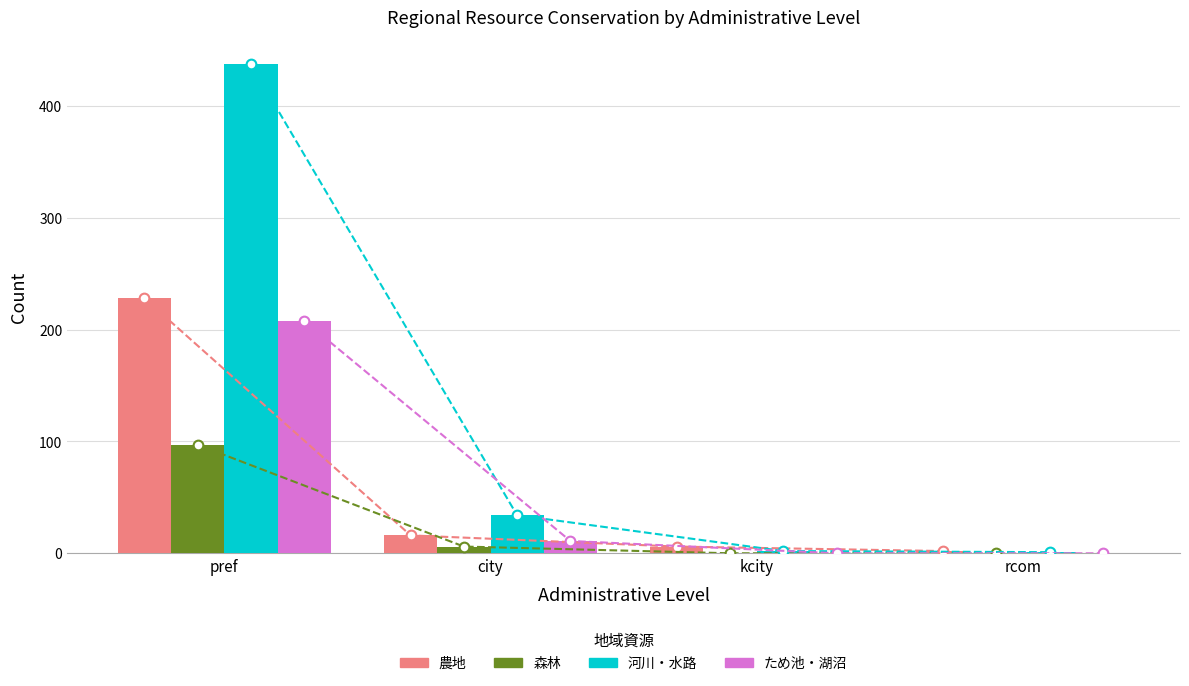

What value does the いずれかの地域資源を都市住民と連携して保全している（ため池・湖沼） series have at city?

11